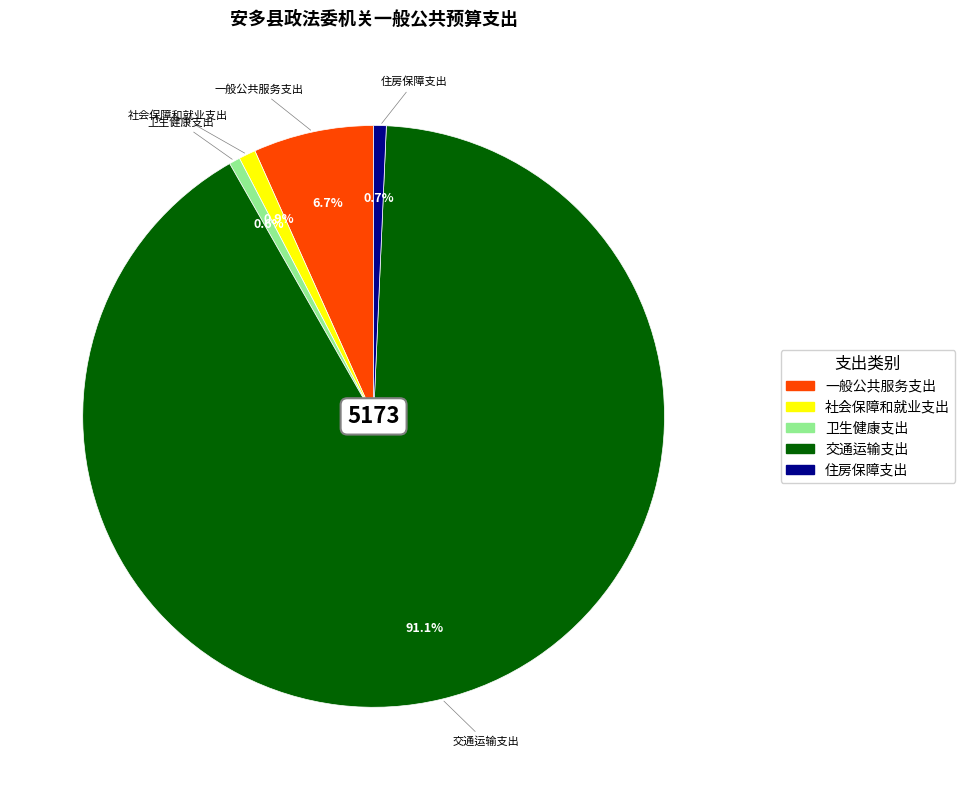

What is the majority slice?

交通运输支出